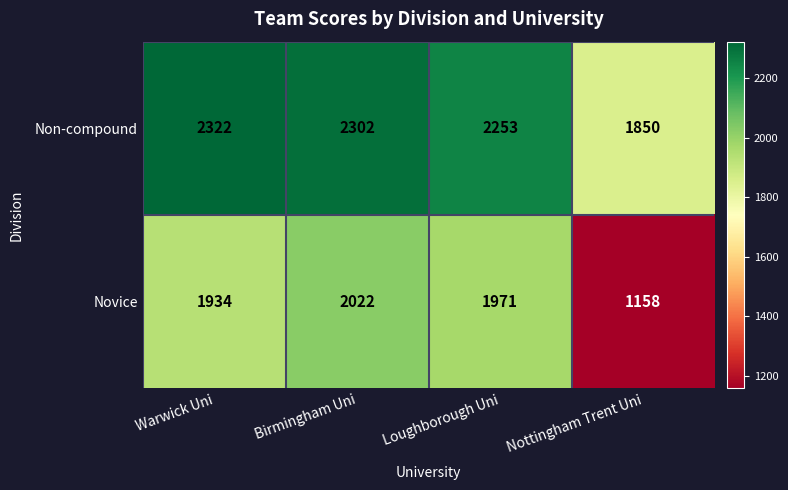

The Non-compound series shows 1850 at Nottingham Trent Uni. True or false?

True